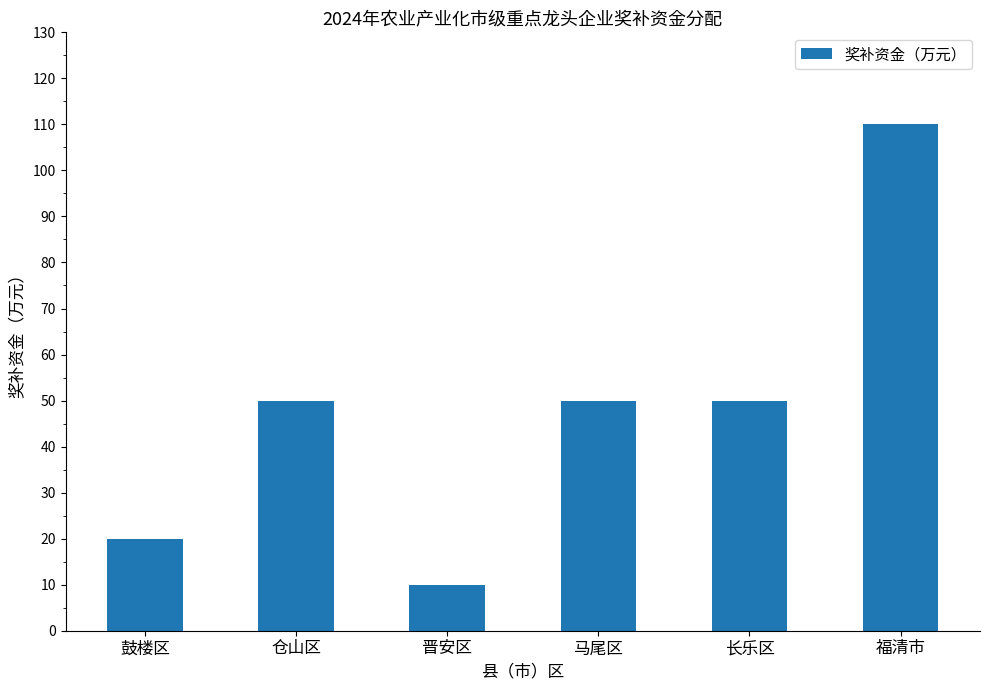

Count the number of categories in the chart.

6